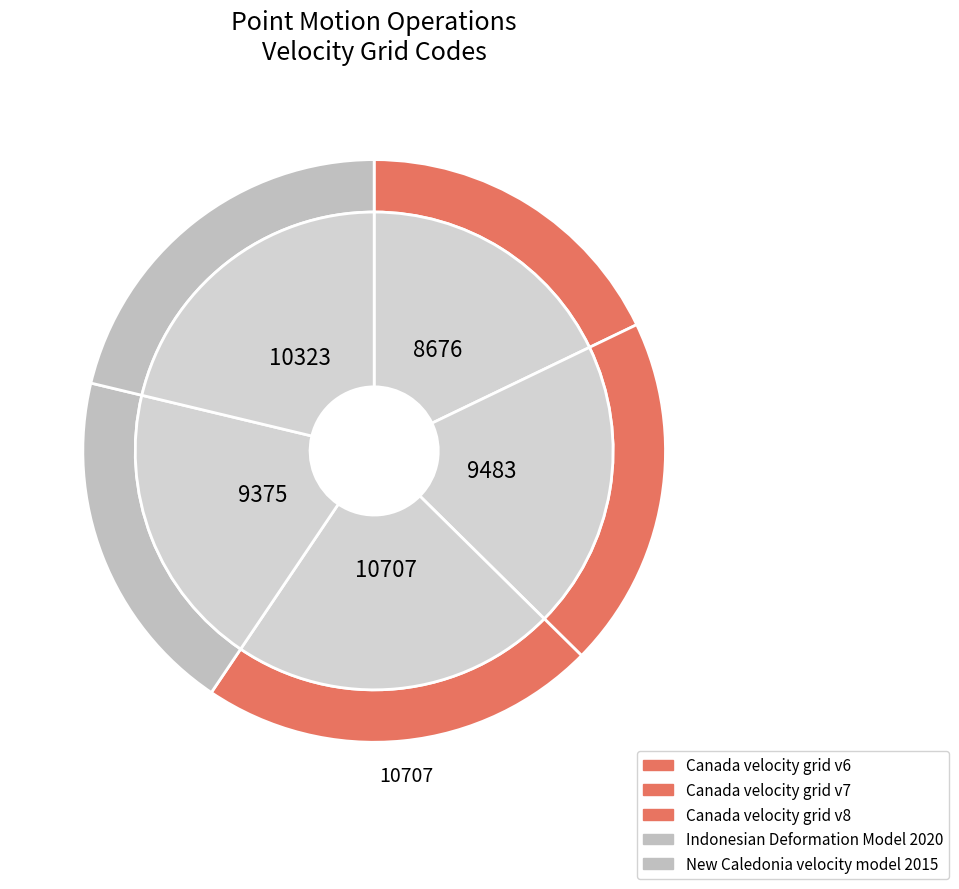

To the nearest percent, what is the difference between the Indonesian Deformation Model 2020 and New Caledonia velocity model 2015 slice percentages?

2%